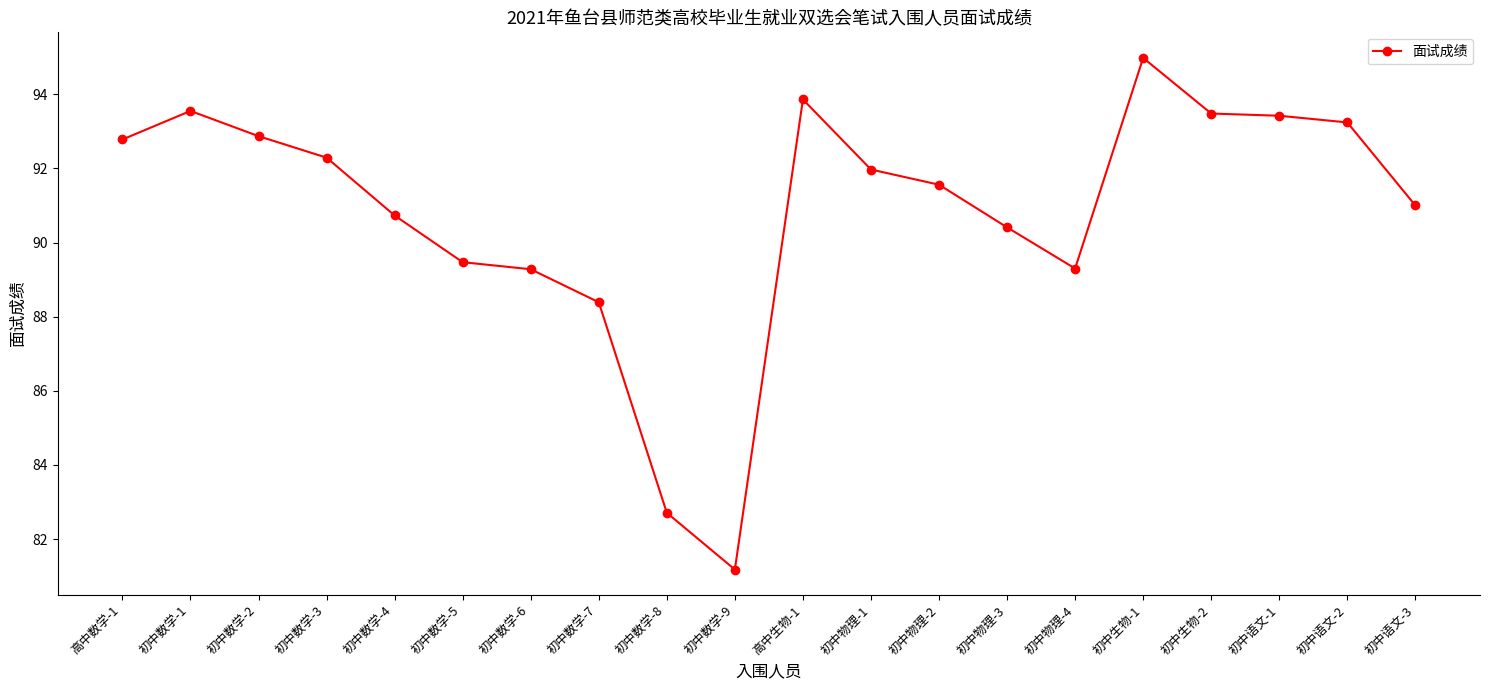

What is the label of the 6th point from the right?

初中物理-4